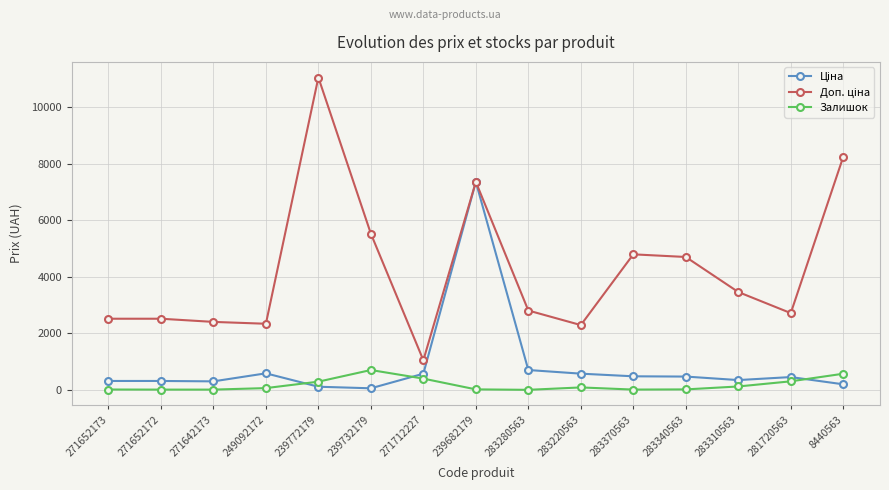

How many distinct data groups are displayed?

3